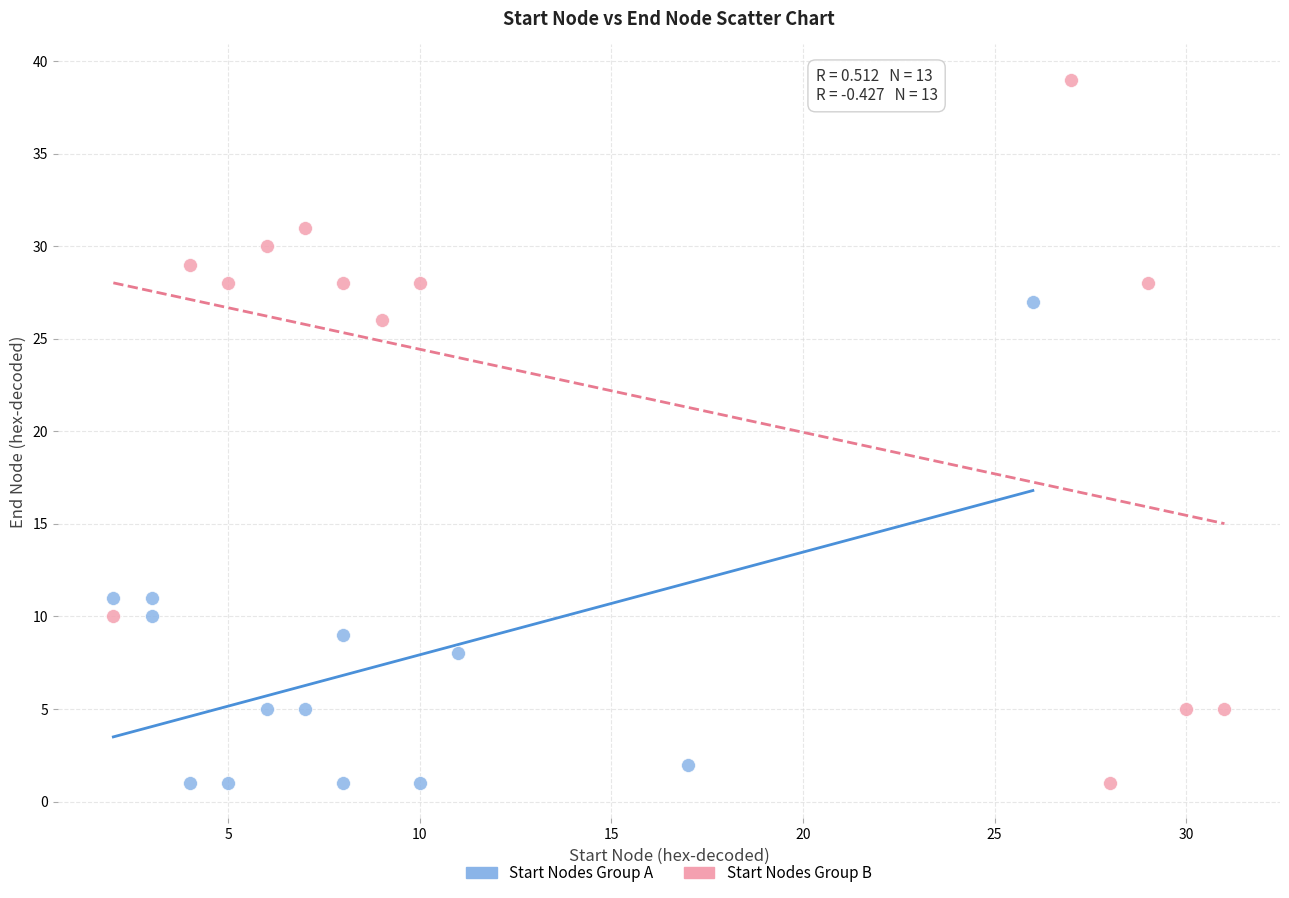

Which series has the largest Y range (max minus min)?

Start Nodes Group B